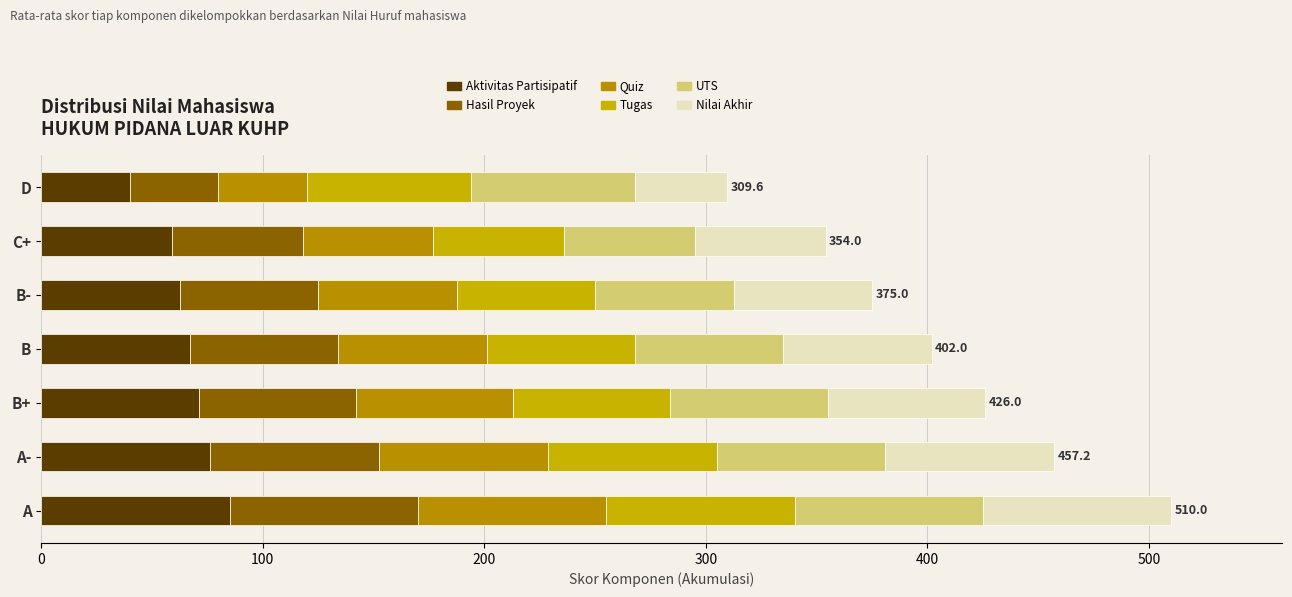

How many series are shown in this chart?

6